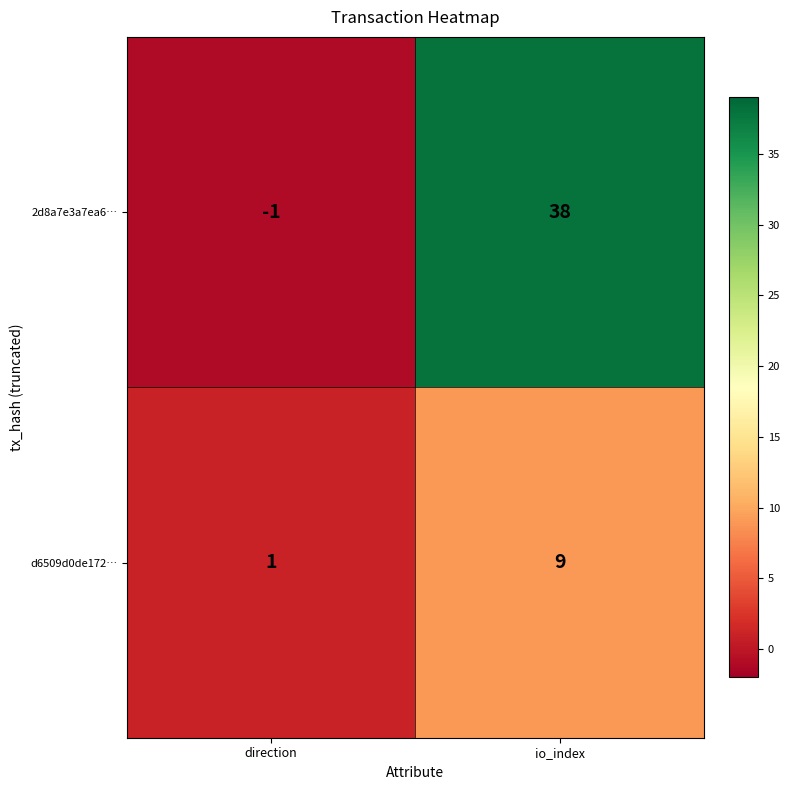

Which series changed the most between direction and io_index?

2d8a7e3a7ea6…